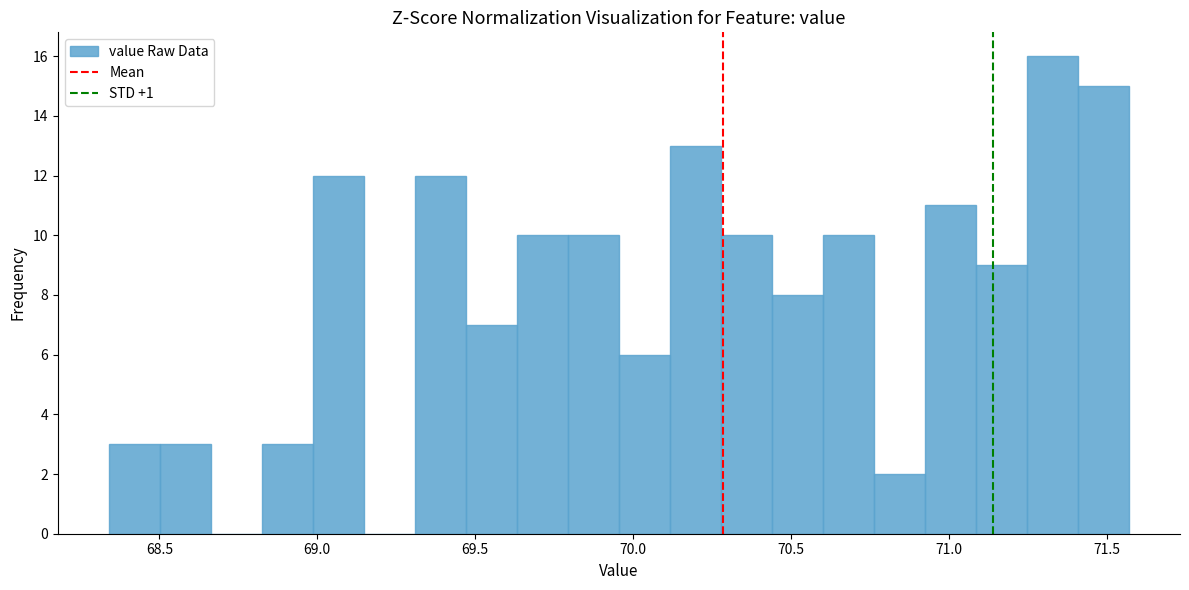

Read against the x-axis, roughly where is the centre of the tallest bar?

71.35